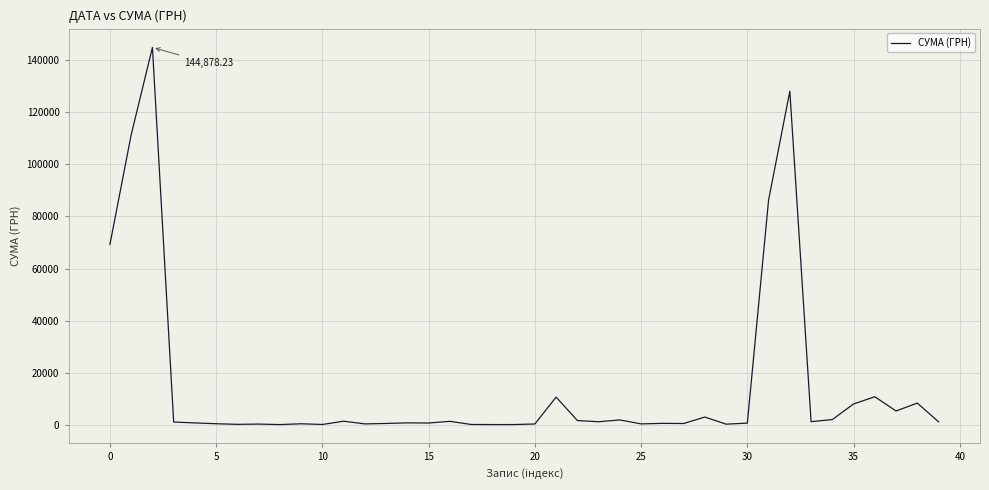

Count the number of data series in this chart.

1